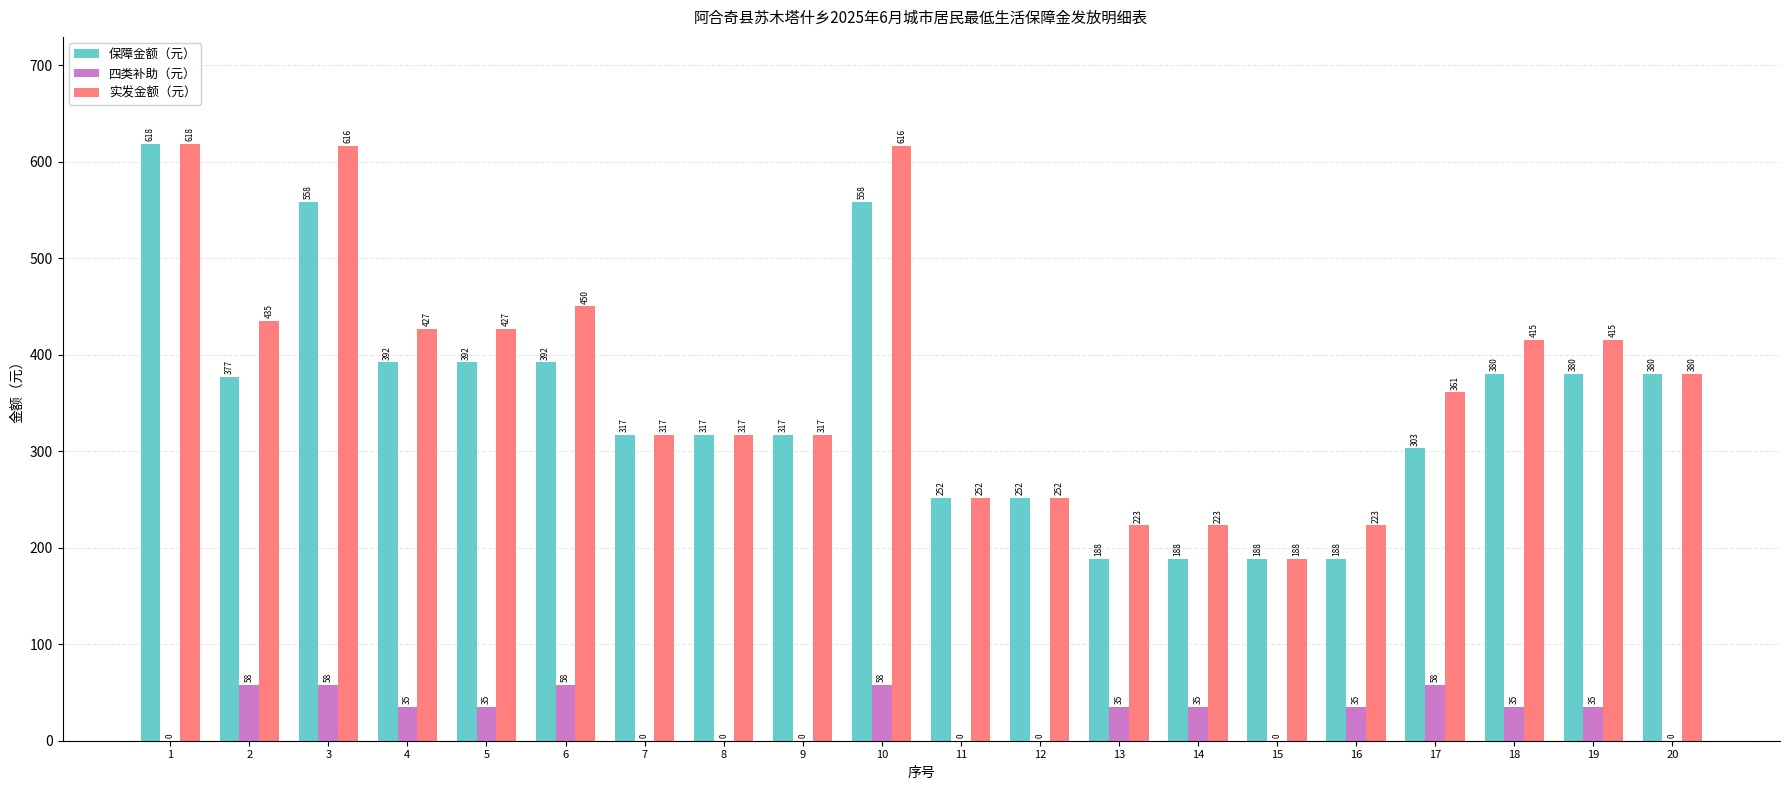

How many groups of bars are there?

20